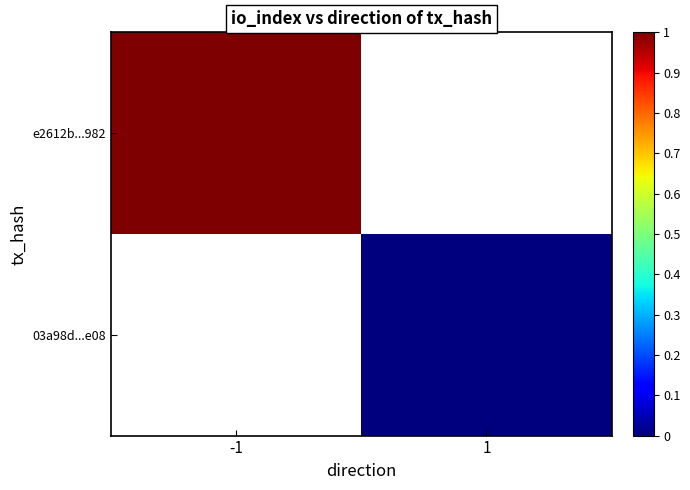

What is the greatest value displayed?

1.0